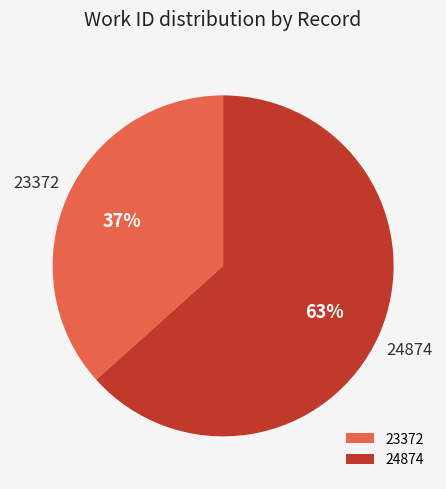

Is 23372 the majority of the pie?

No